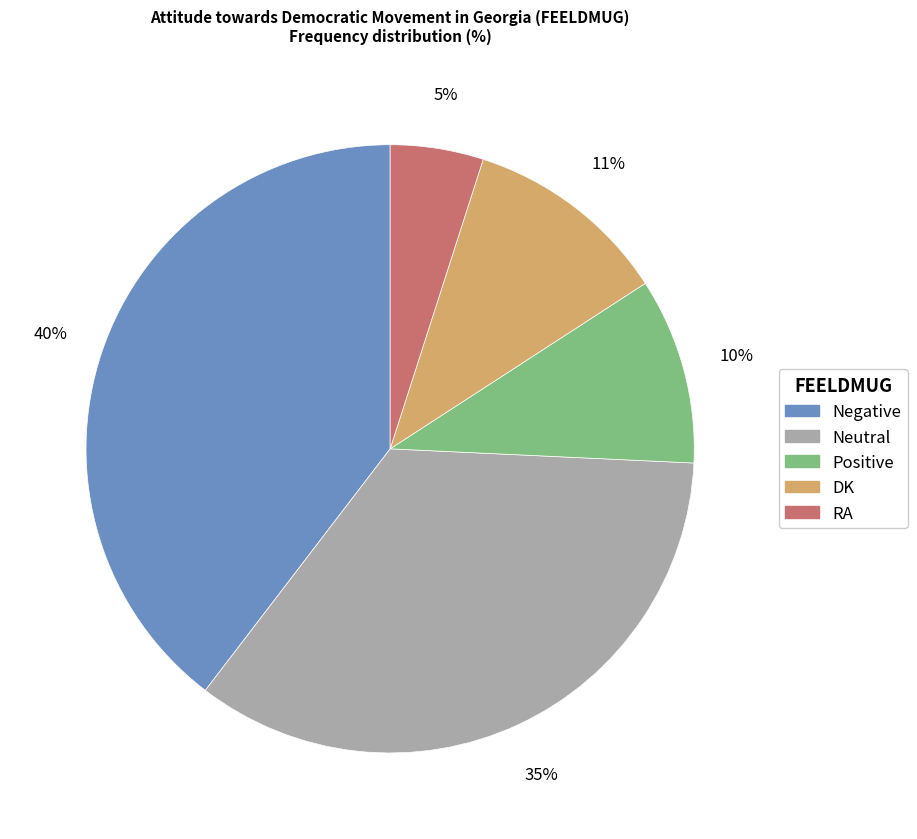

What is the ratio of the value at Positive to the value at DK?

0.9